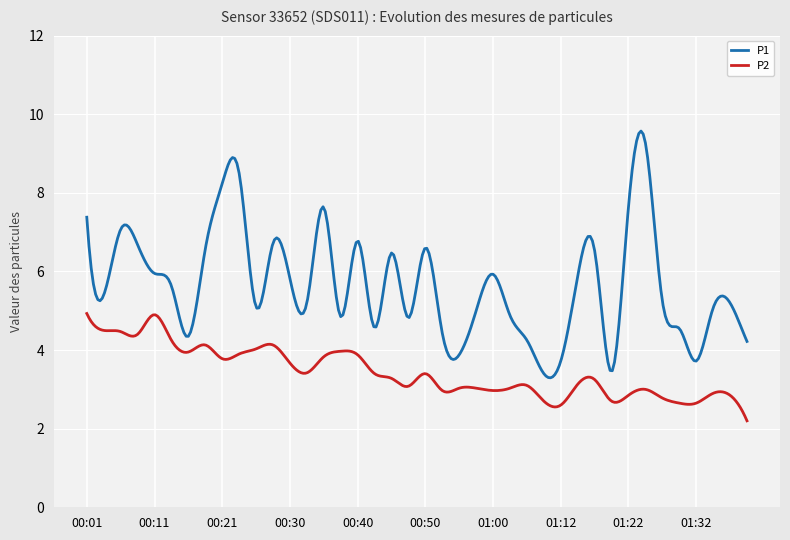

List the series in order of their peak value, lowest first.

P2, P1